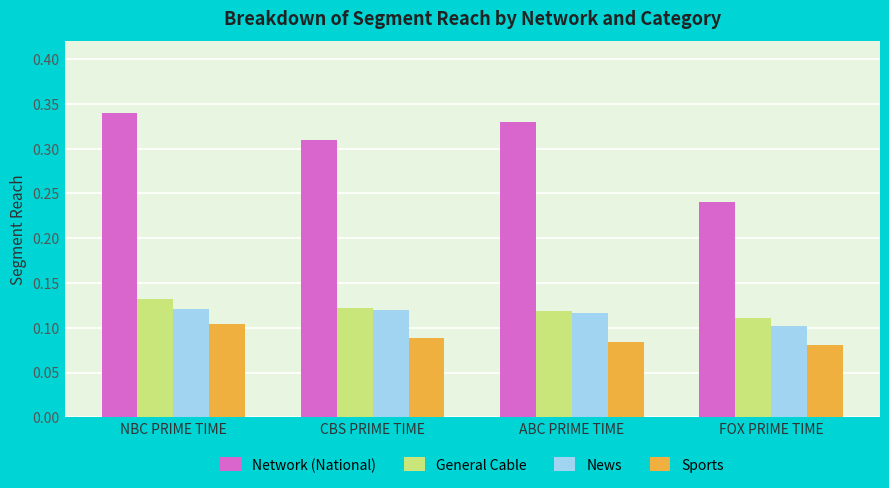

How many bars are there in total?

16